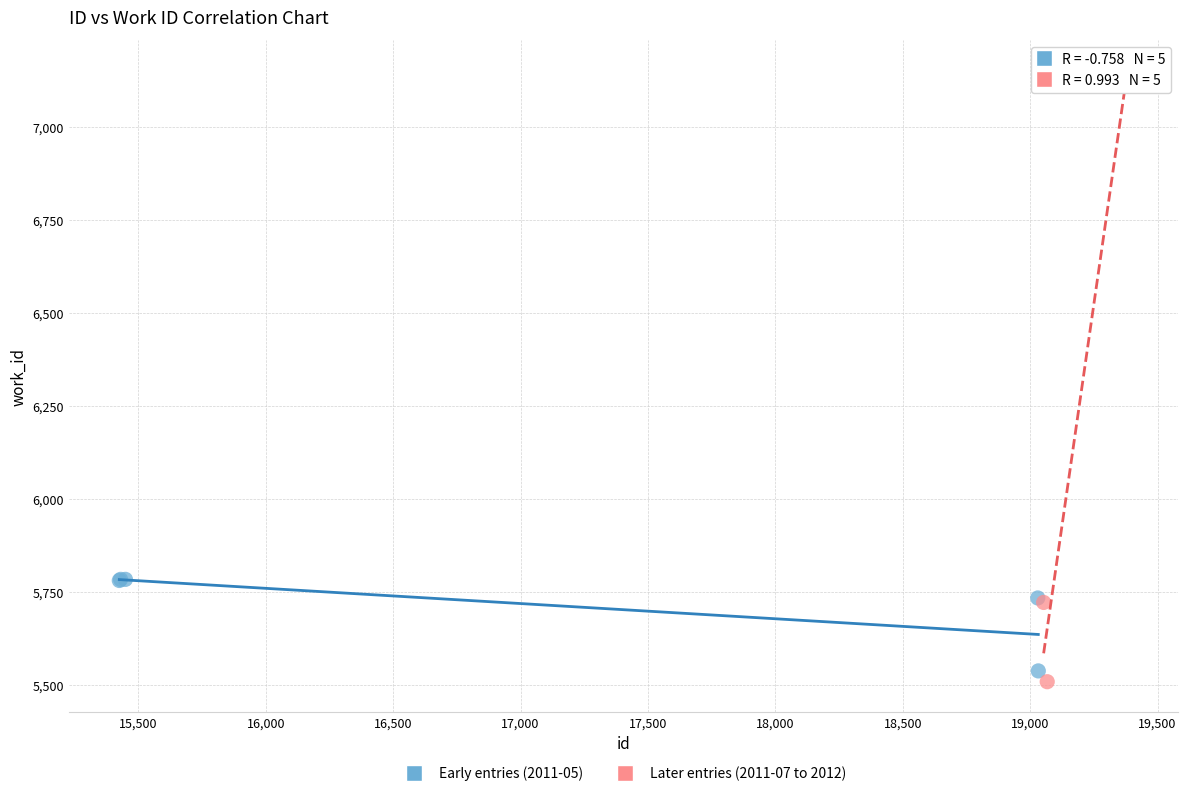

Which series contains the lowest Y value?

Later entries (2011-07 to 2012)